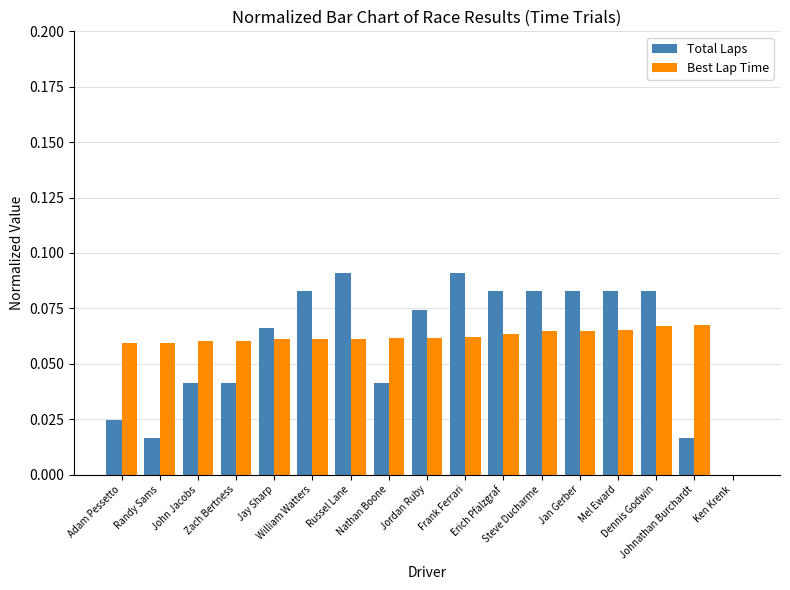

How many groups of bars are there?

17